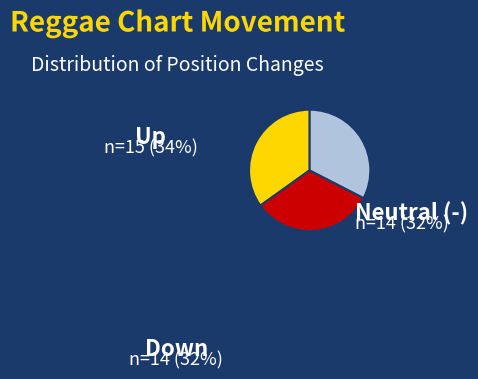

How many segments does this pie chart have?

3